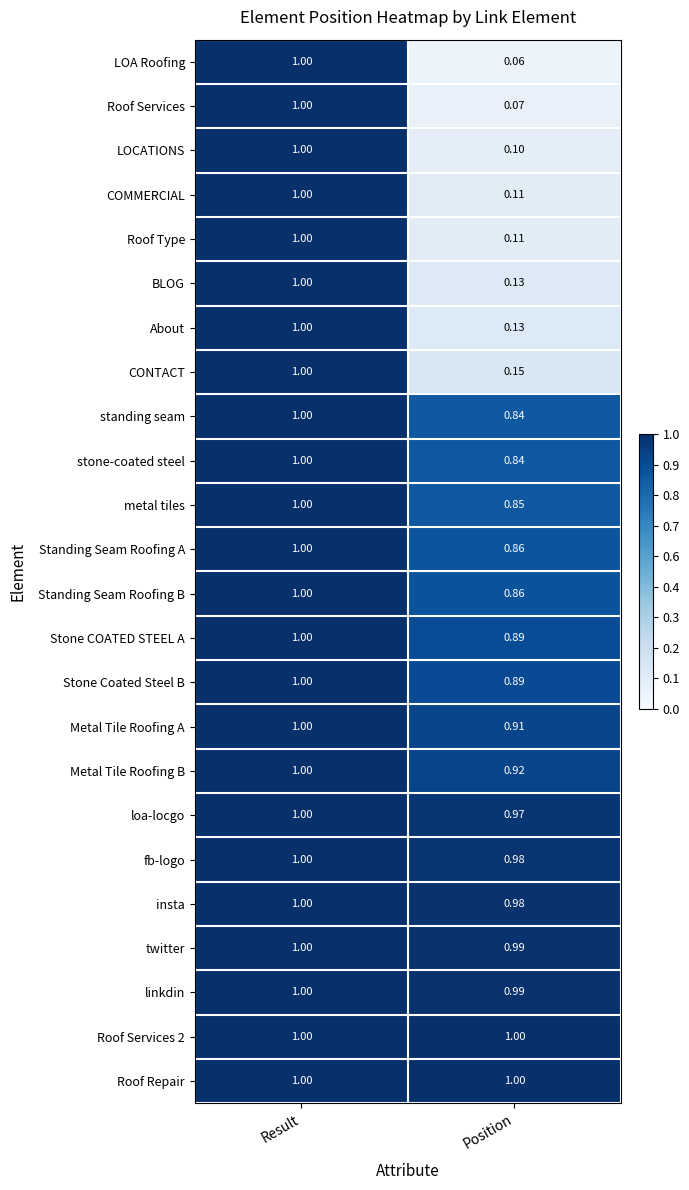

Which series has the largest range (max minus min)?

LOA Roofing